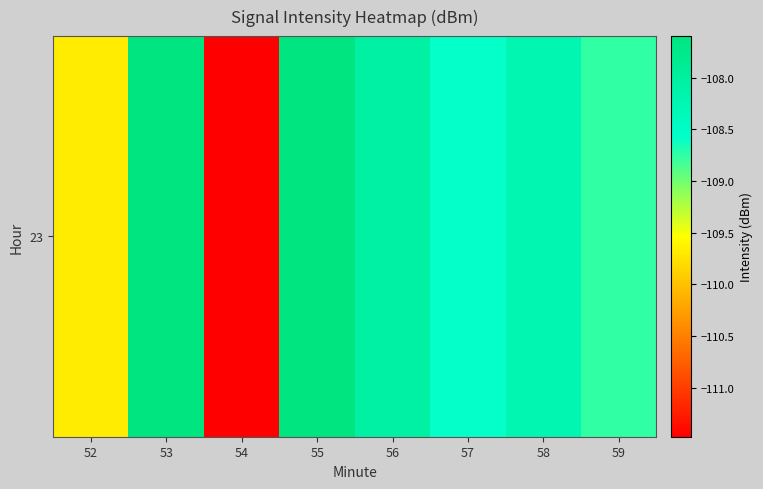

Count the number of categories in the chart.

8